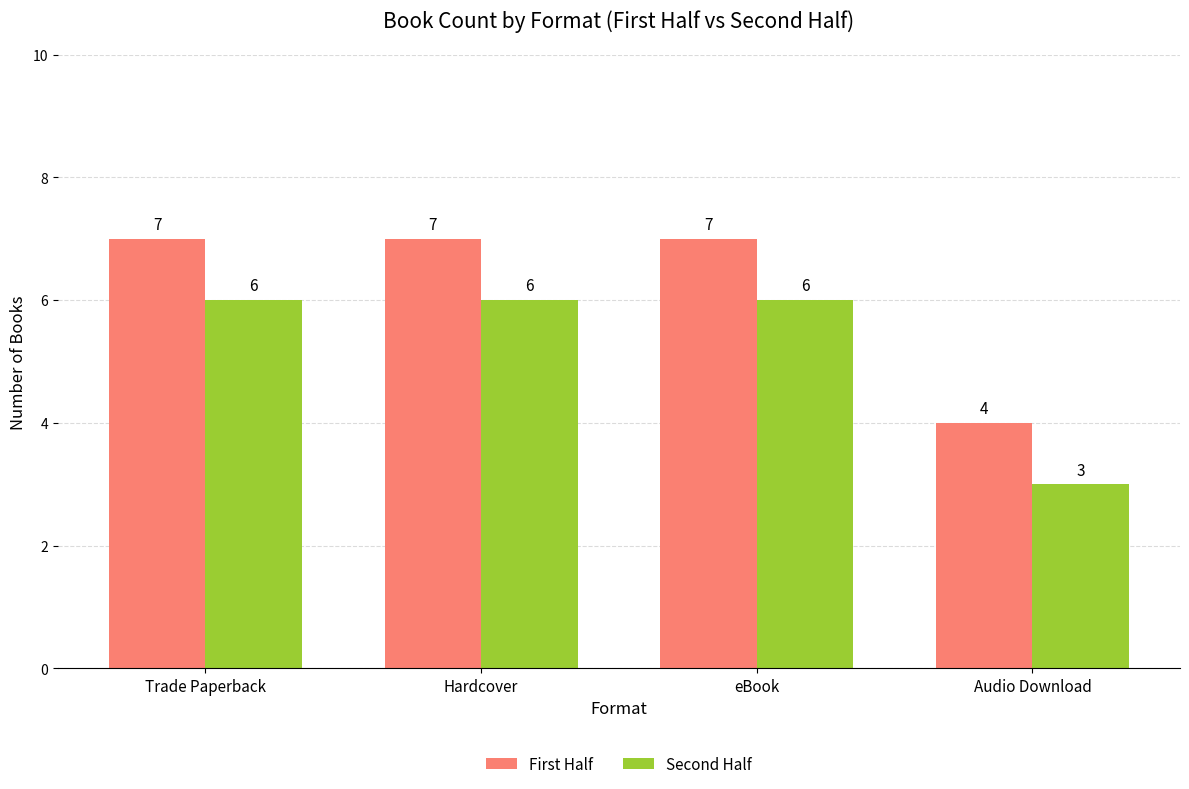

At Hardcover, list the series in order from smallest to largest.

Second Half, First Half